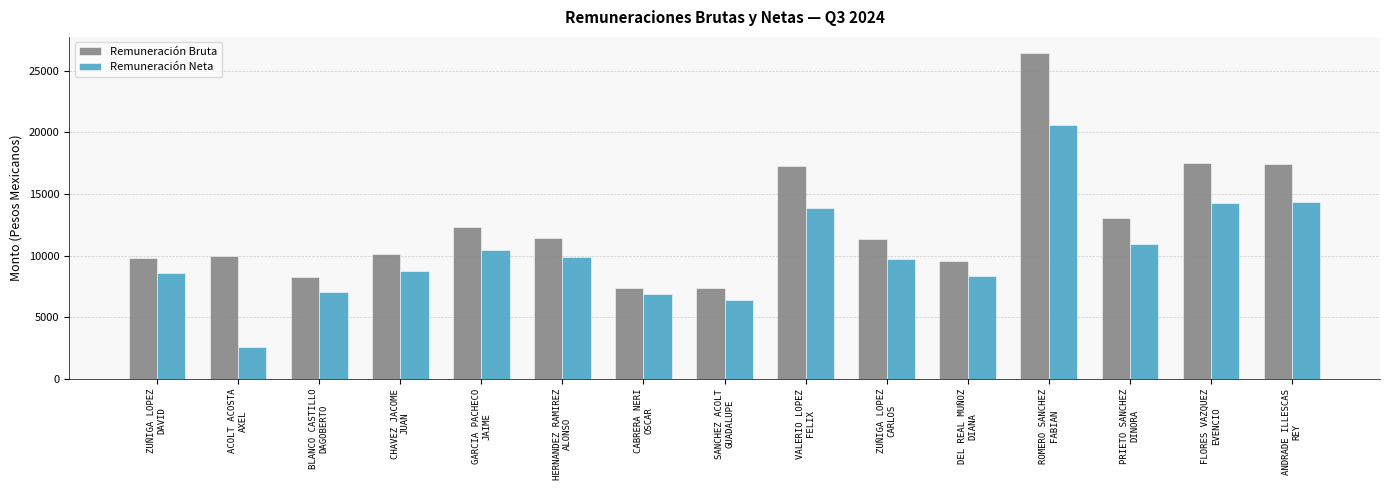

Between HERNANDEZ RAMIREZ
ALONSO and ANDRADE ILLESCAS
REY, which series saw the biggest shift?

Remuneración Bruta